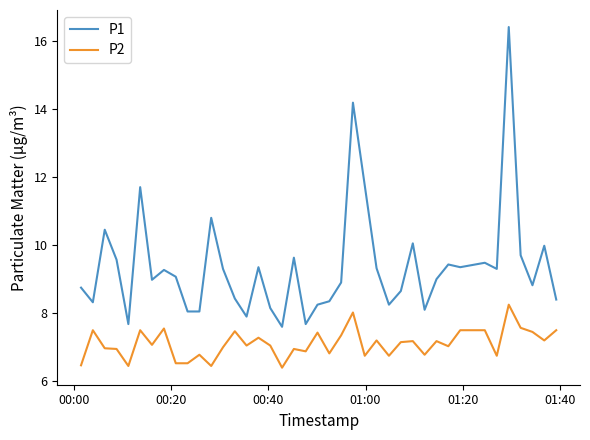

What is the smallest value displayed?

6.4